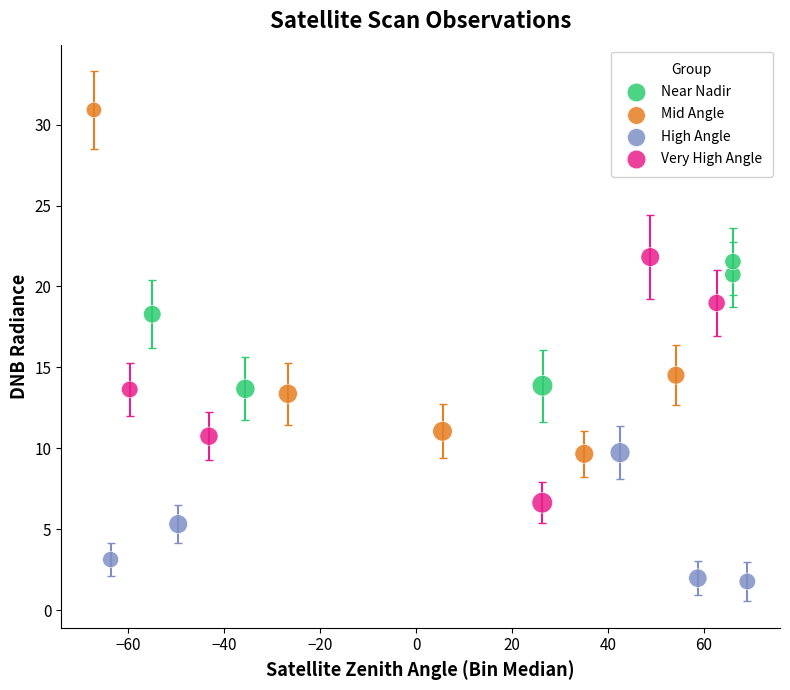

Which series reaches the maximum Y coordinate?

Mid Angle